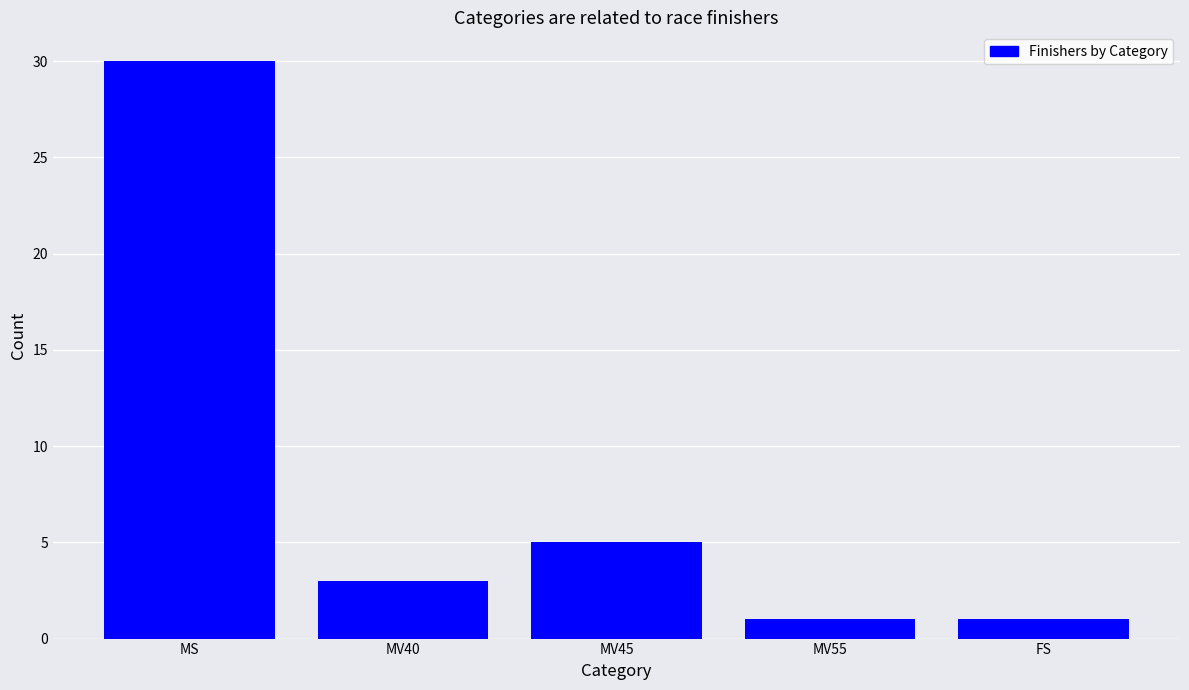

How many distinct data groups are displayed?

1